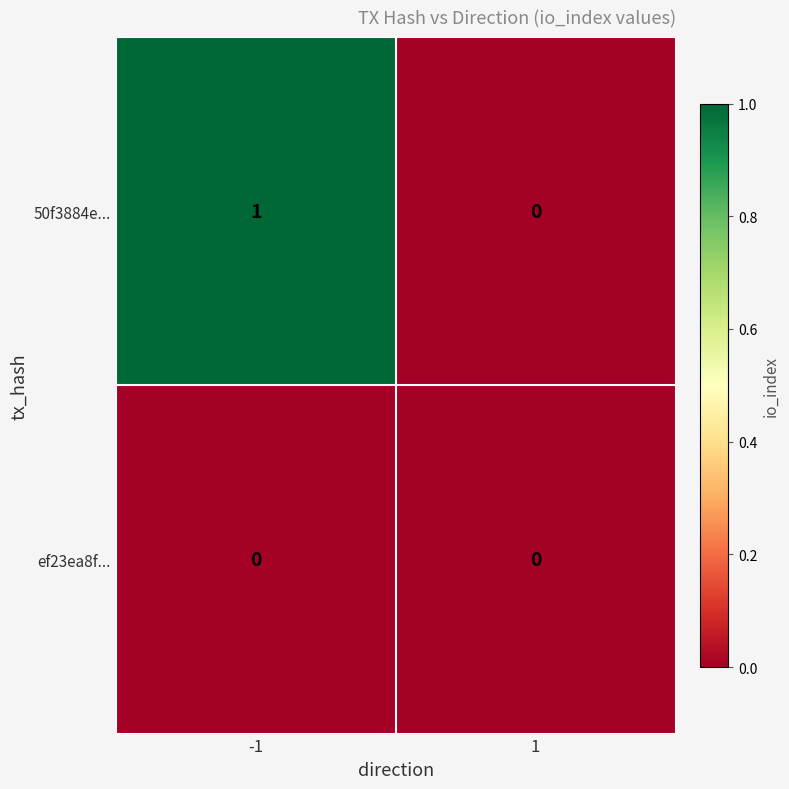

What is the difference between the highest and lowest values at -1?

1